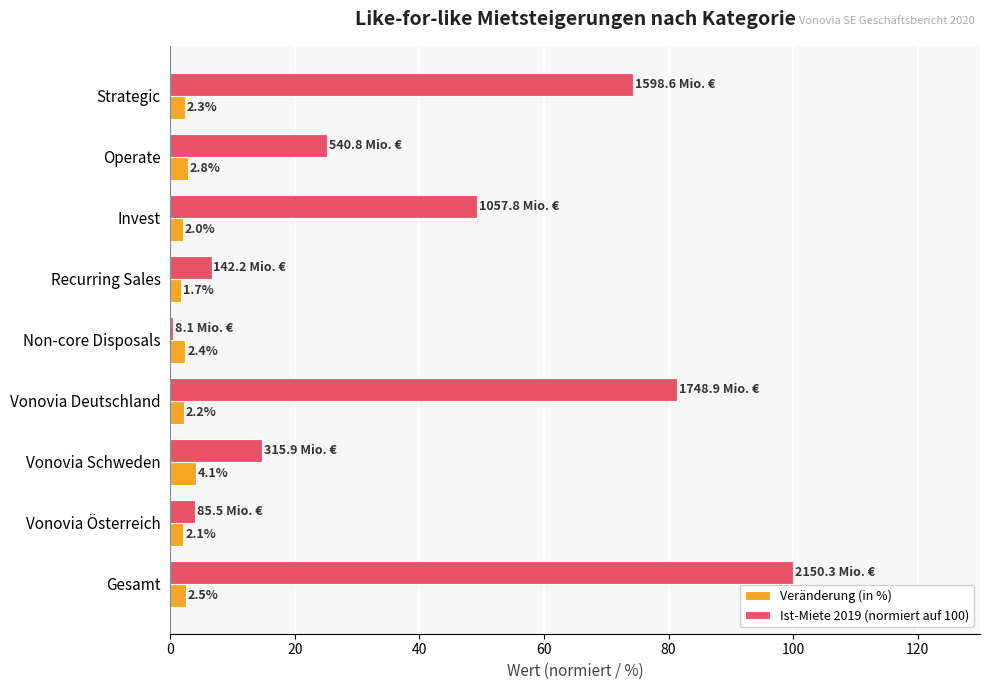

Is it true that Ist-Miete 2019 (normiert auf 100) equals 100.0 at Gesamt?

True